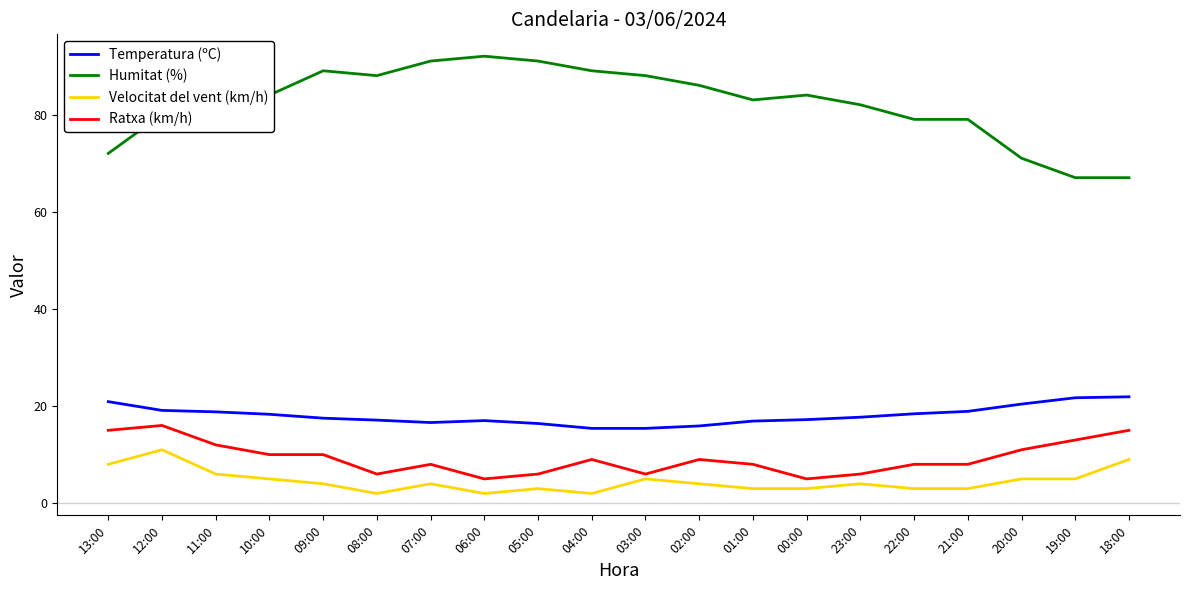

Rank the series by their maximum value, from lowest to highest.

Velocitat del vent (km/h), Ratxa (km/h), Temperatura (ºC), Humitat (%)